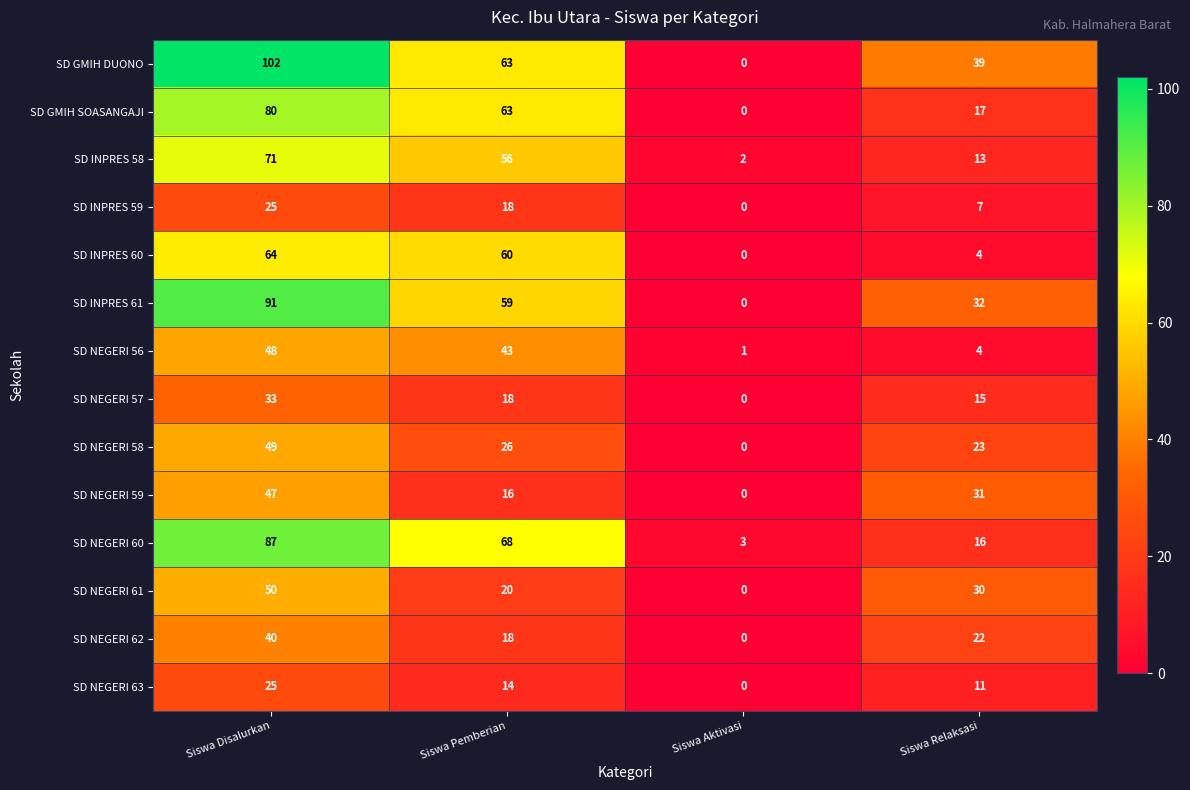

At which category is the sum across all series the highest?

Siswa Disalurkan